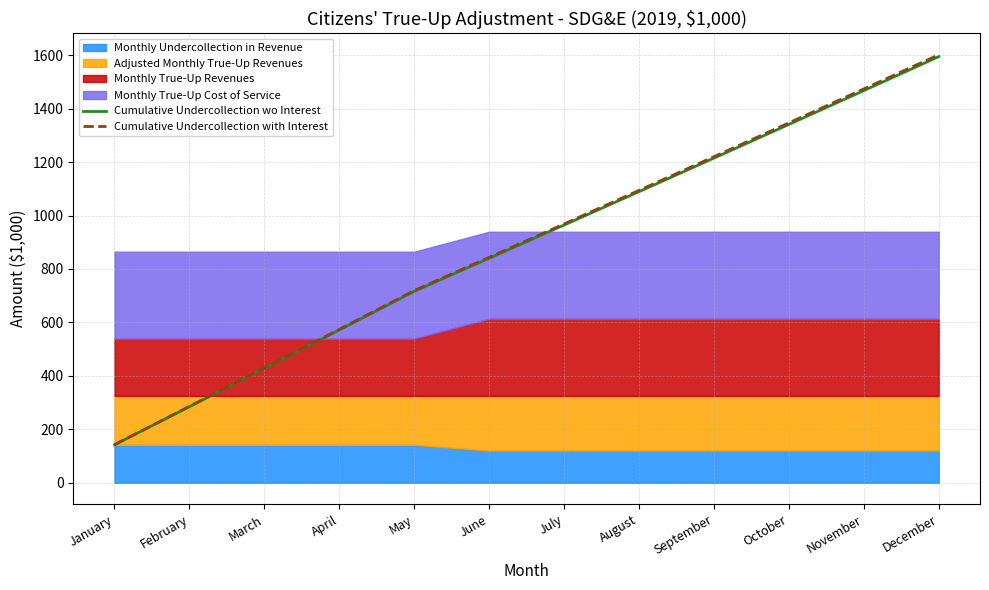

Which category has the highest value in the Cumulative Undercollection with Interest series?

December